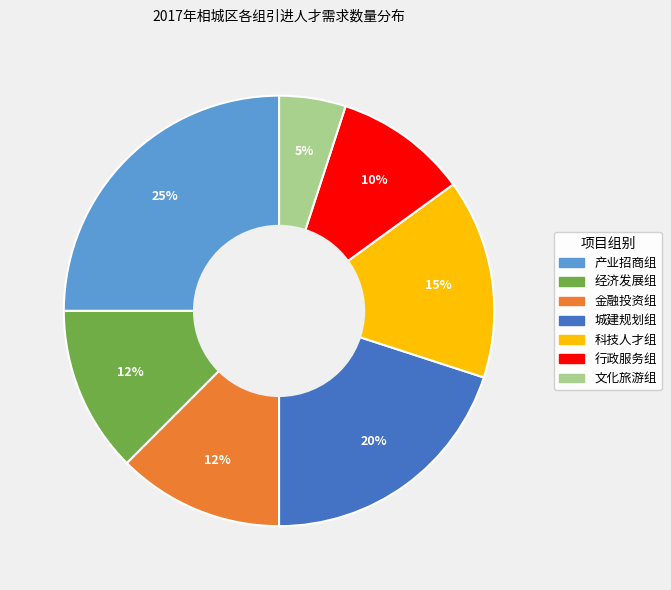

To the nearest percent, what is the combined percentage of 文化旅游组 and 产业招商组?

30%